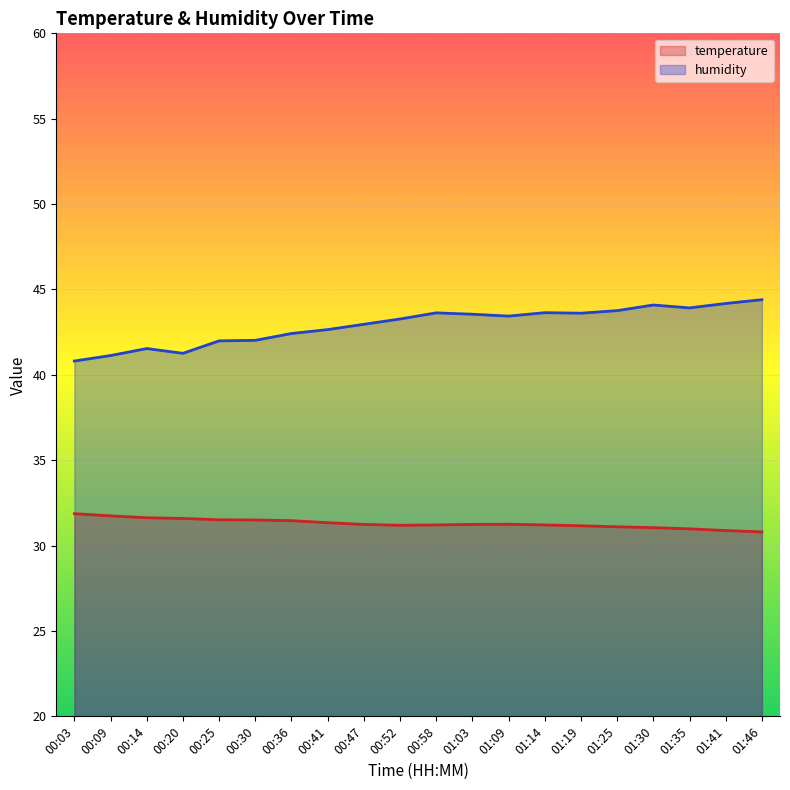

How many data points in temperature are above 31?

17